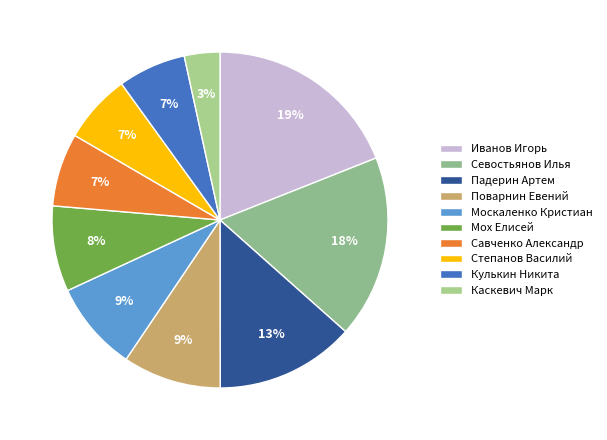

Count the number of slices in the pie.

10